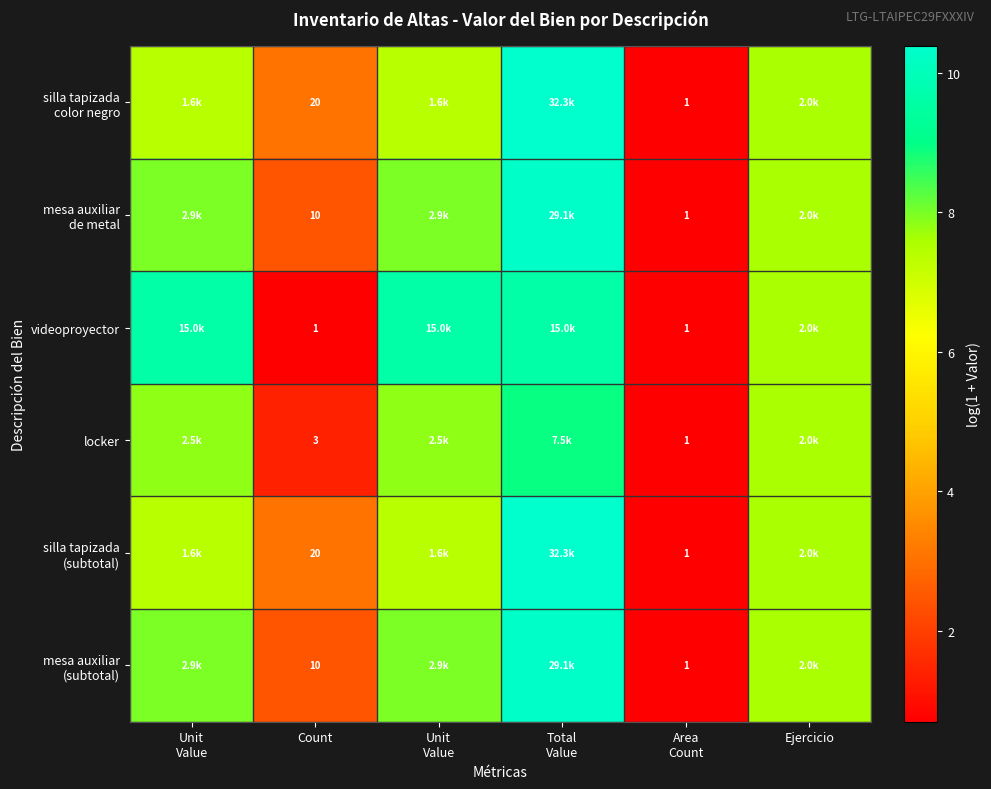

Between Unit
Value and Unit
Value, which is larger?

Unit
Value